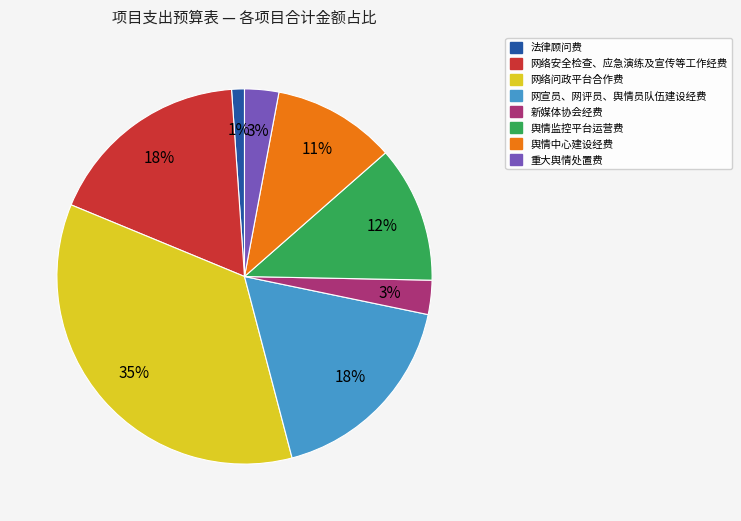

What is the ratio of the value at 网宣员、网评员、舆情员队伍建设经费 to the value at 新媒体协会经费?

6.0